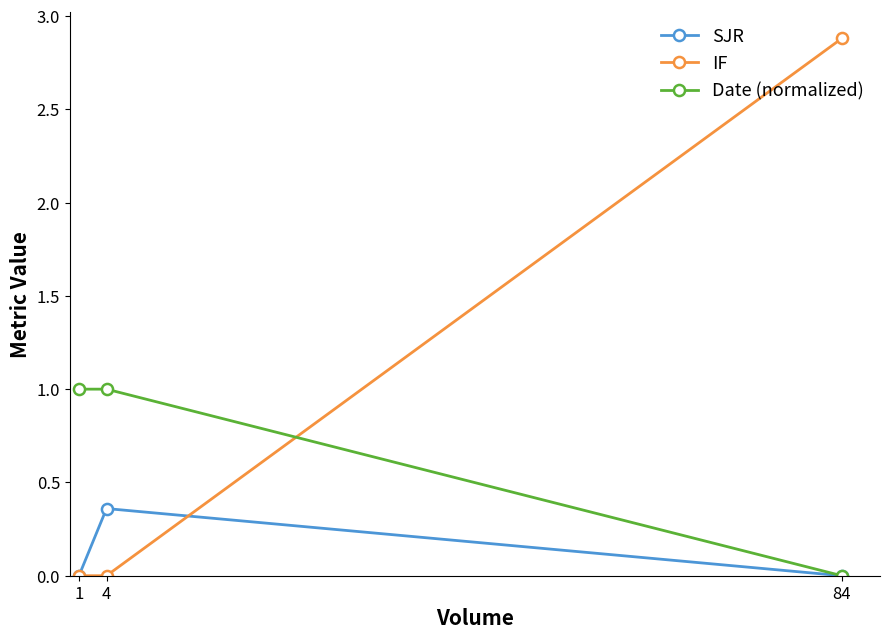

What is the spread (max minus min) of values at 84?

2.9